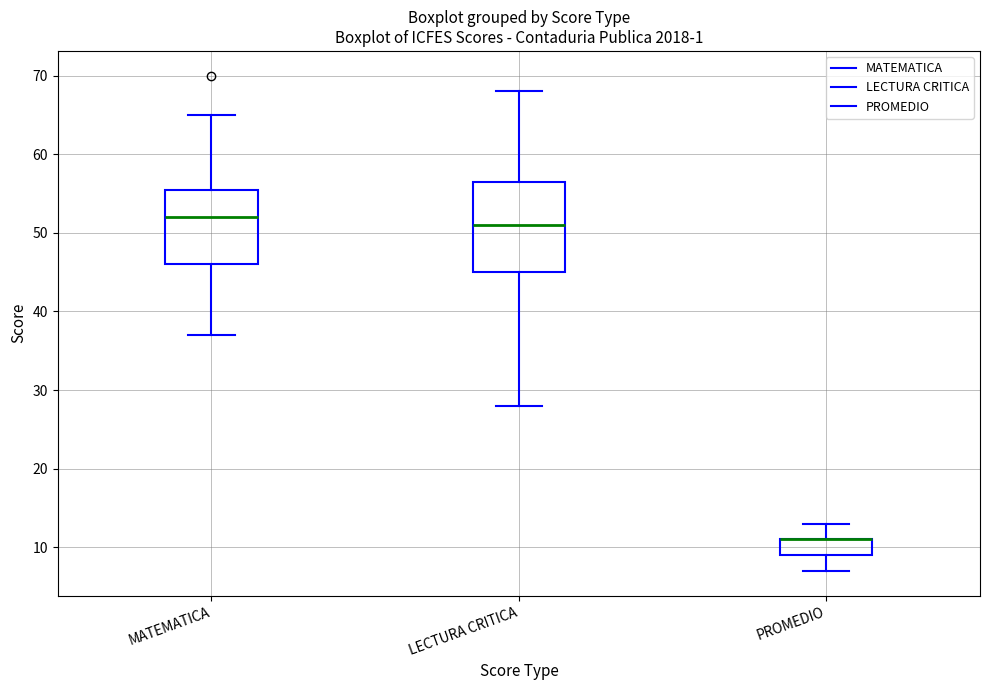

Reading left to right, transcribe this box plot: for each box, give where its median line is, the range the box spans, and where its two whiskers end, as read against the y-axis. The values are not printed on the chart, so give them approximately, as read against the axis.

MATEMATICA: median 52, box 46 to 56, whiskers 37 to 65
LECTURA CRITICA: median 51, box 45 to 57, whiskers 28 to 68
PROMEDIO: median 11 (drawn on the box's upper edge), box 9 to 11, whiskers 7 to 13